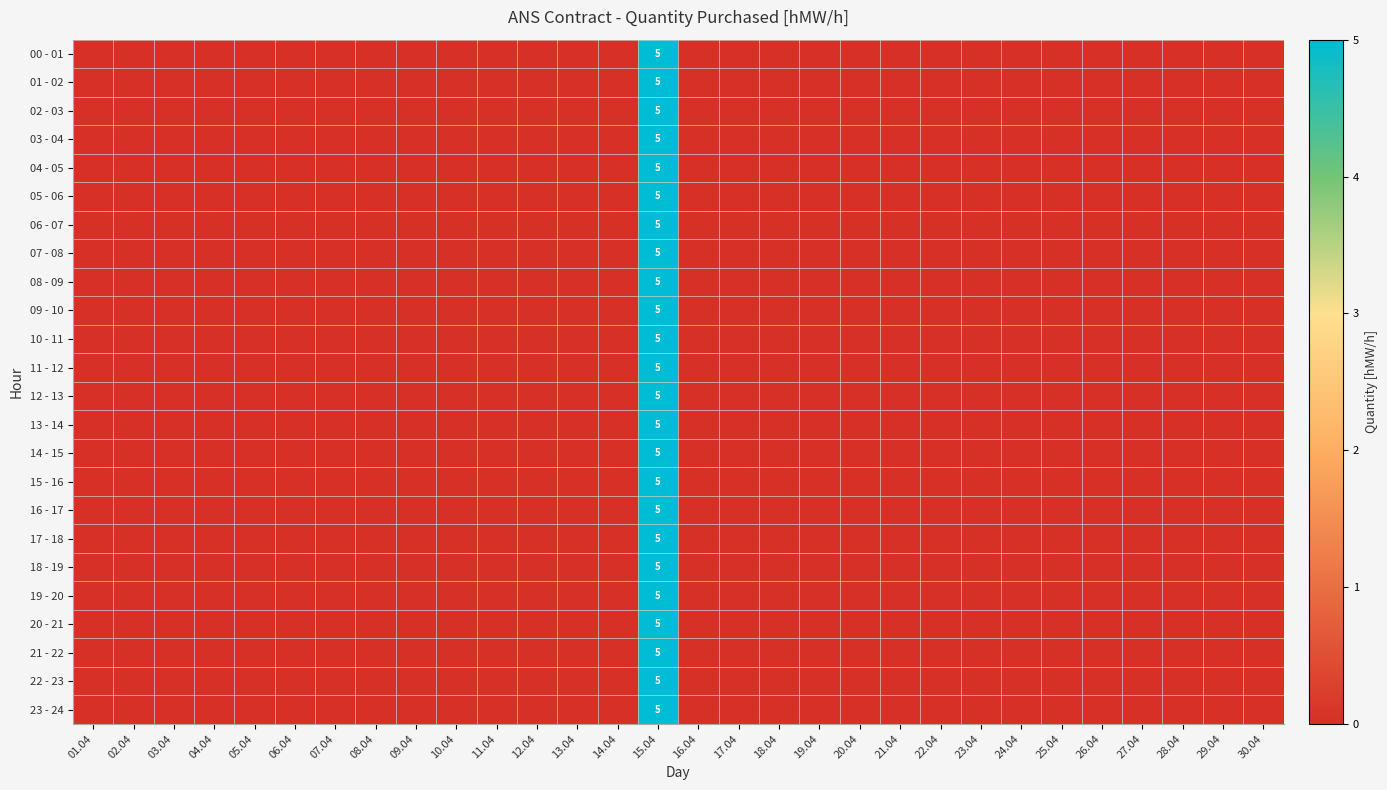

The 08 - 09 series shows 5 at 15.04. True or false?

True